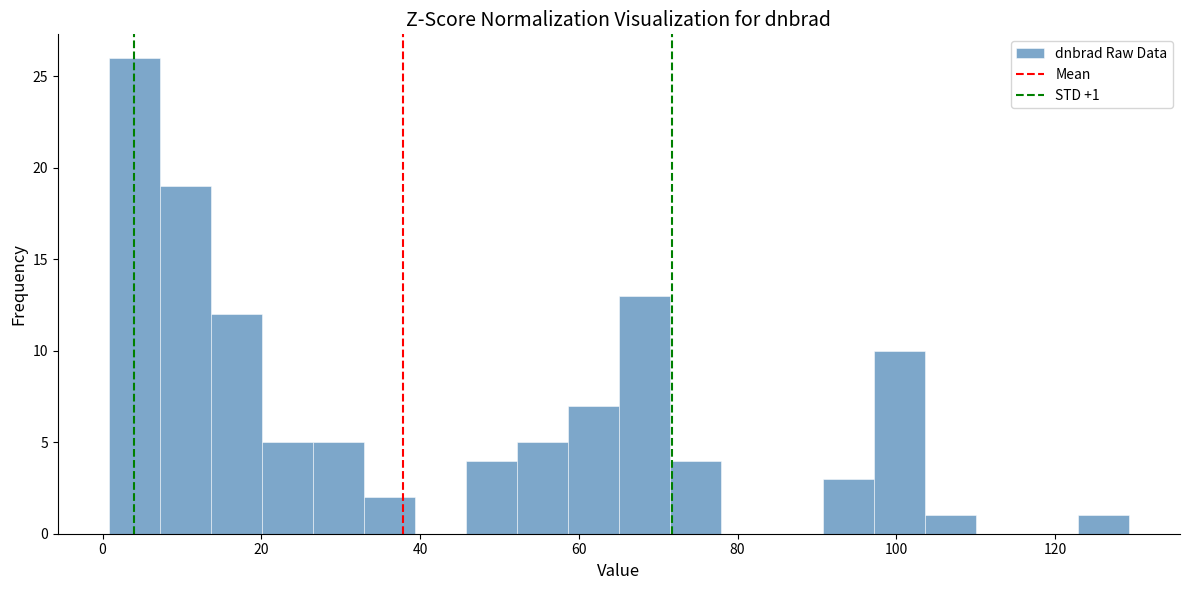

Around what value on the x-axis is the tallest bar? Give the approximate position of its centre, as read against the axis.

4